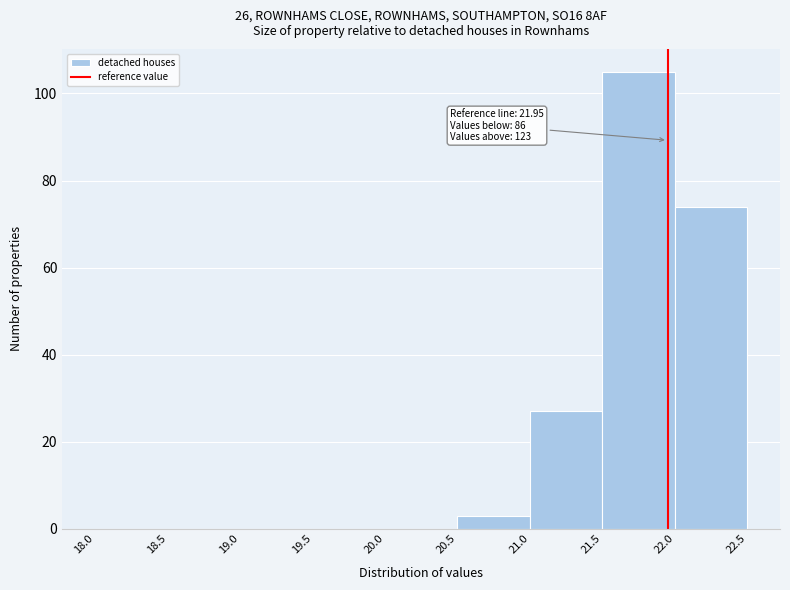

Over which range of the x-axis is the bar tallest?

21.5 to 22.0